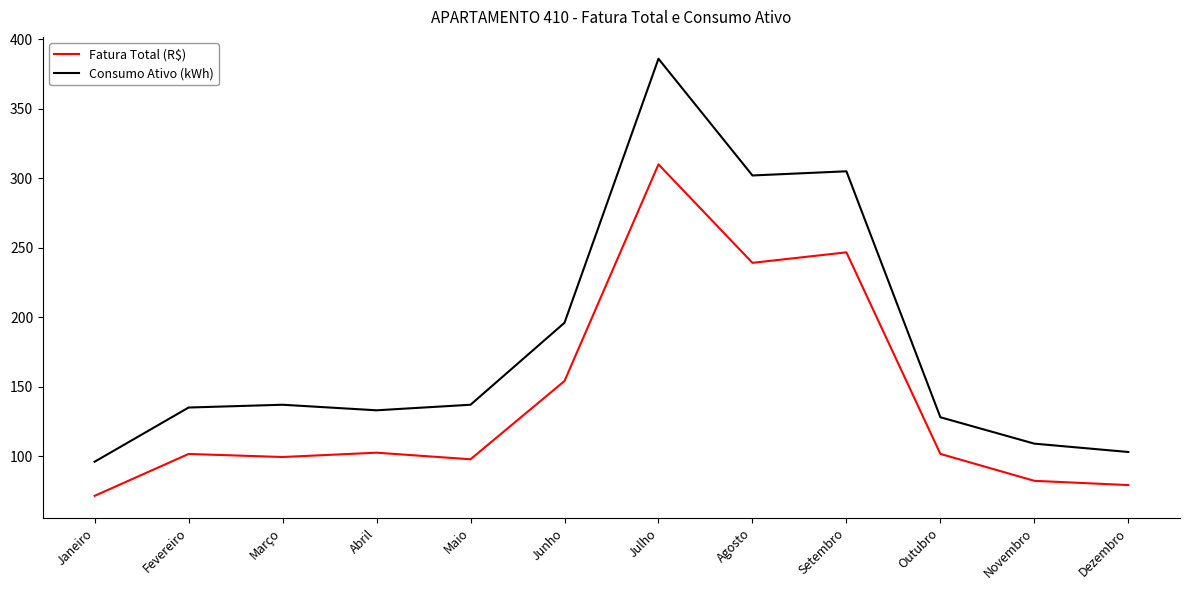

Is it true that Consumo Ativo (kWh) equals 135.0 at Fevereiro?

True